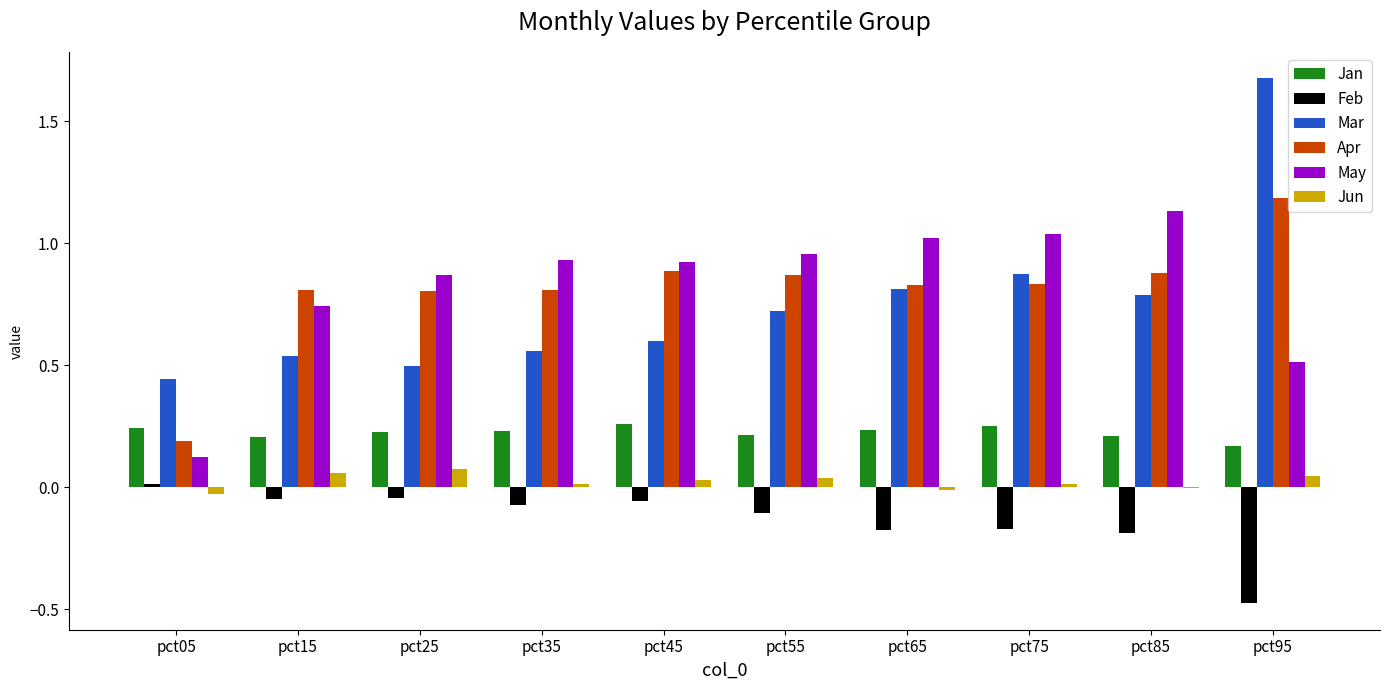

Which label corresponds to the largest value in the chart?

pct95